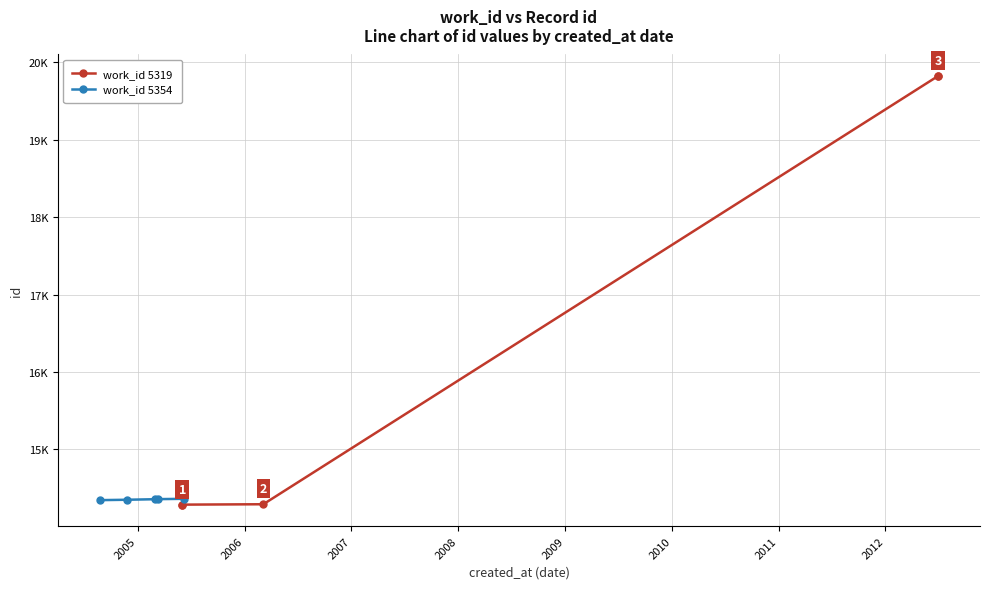

What is the smallest value displayed?

14287